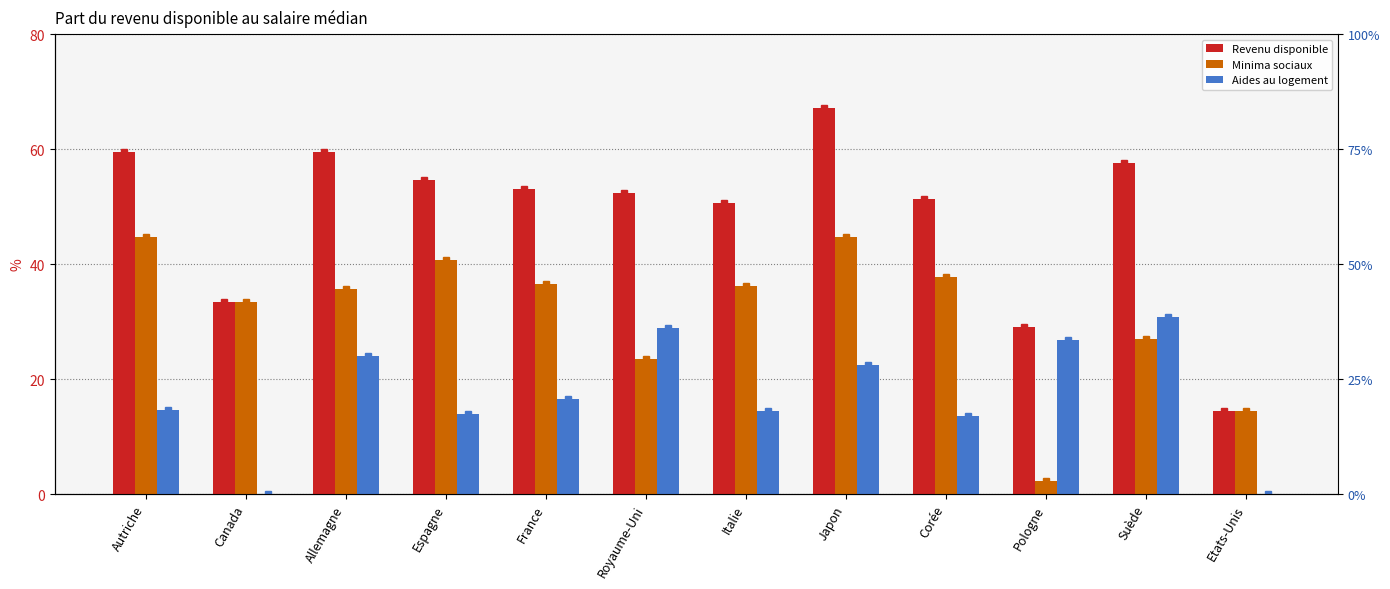

What is the sum of all Aides au logement values?

206.0